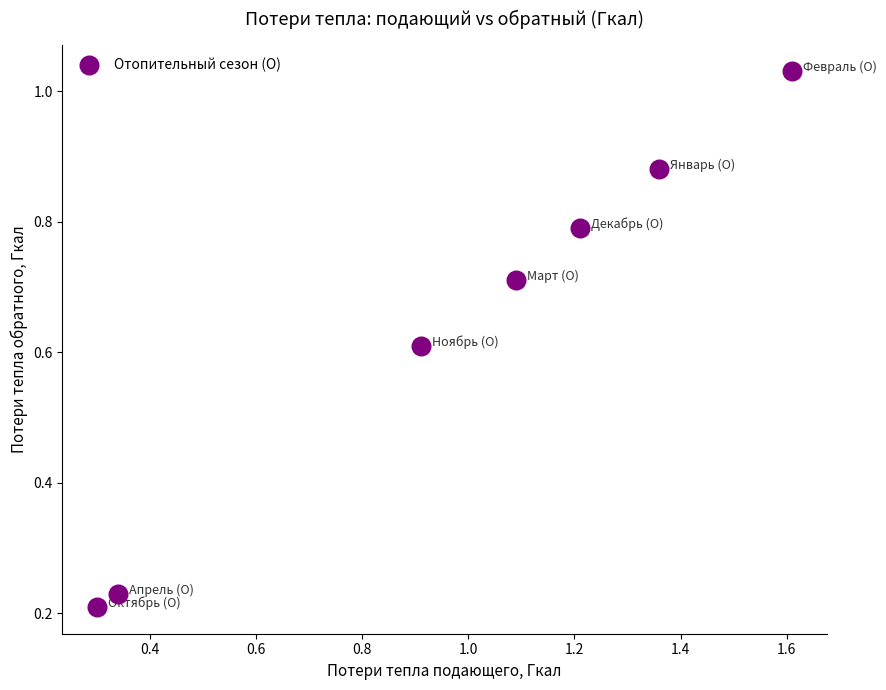

What is the range of X values (max minus min)?

1.3